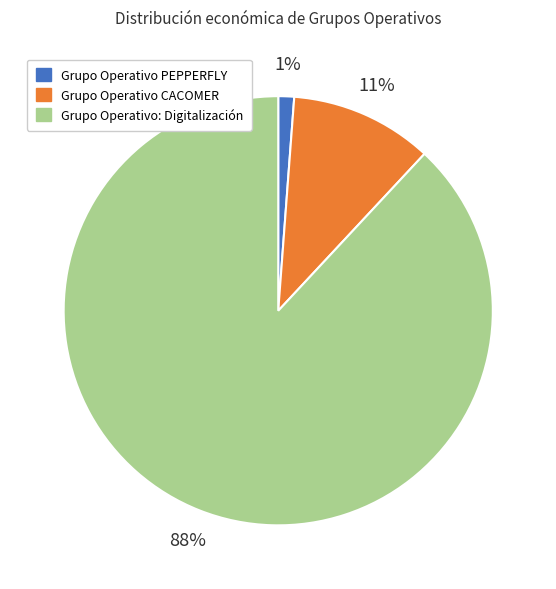

Count the number of slices in the pie.

3